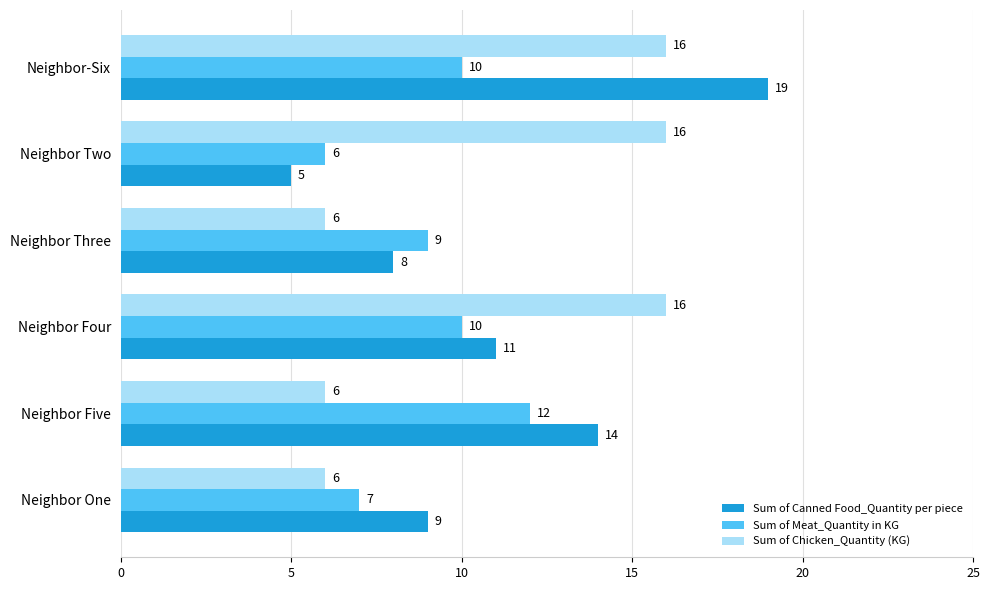

Between Neighbor Four and Neighbor-Six, which series saw the biggest shift?

Sum of Canned Food_Quantity per piece